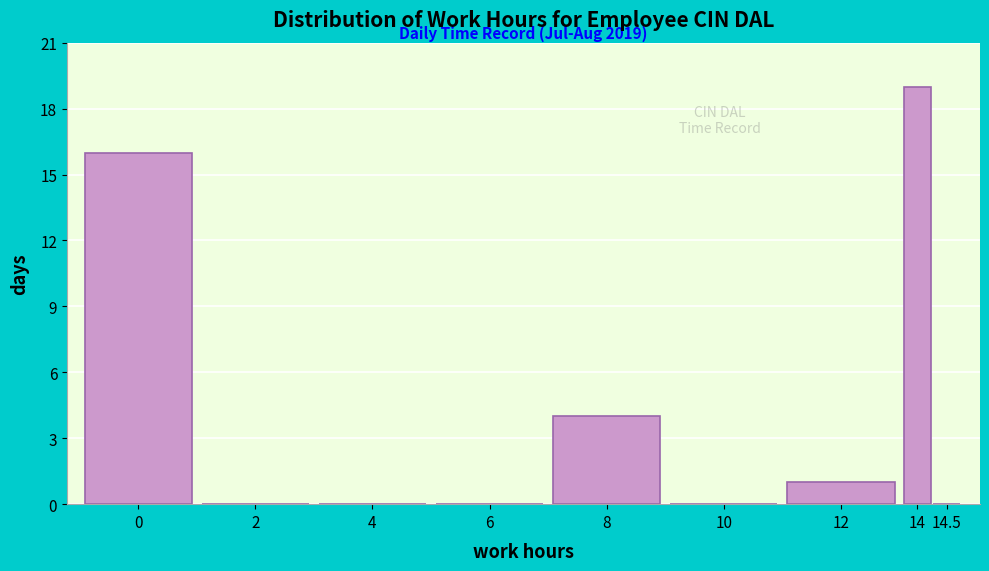

Reading left to right, transcribe all the data shown in this chart.

0=16	2=0	4=0	6=0	8=4	10=0	12=1	14=19	14.5=0